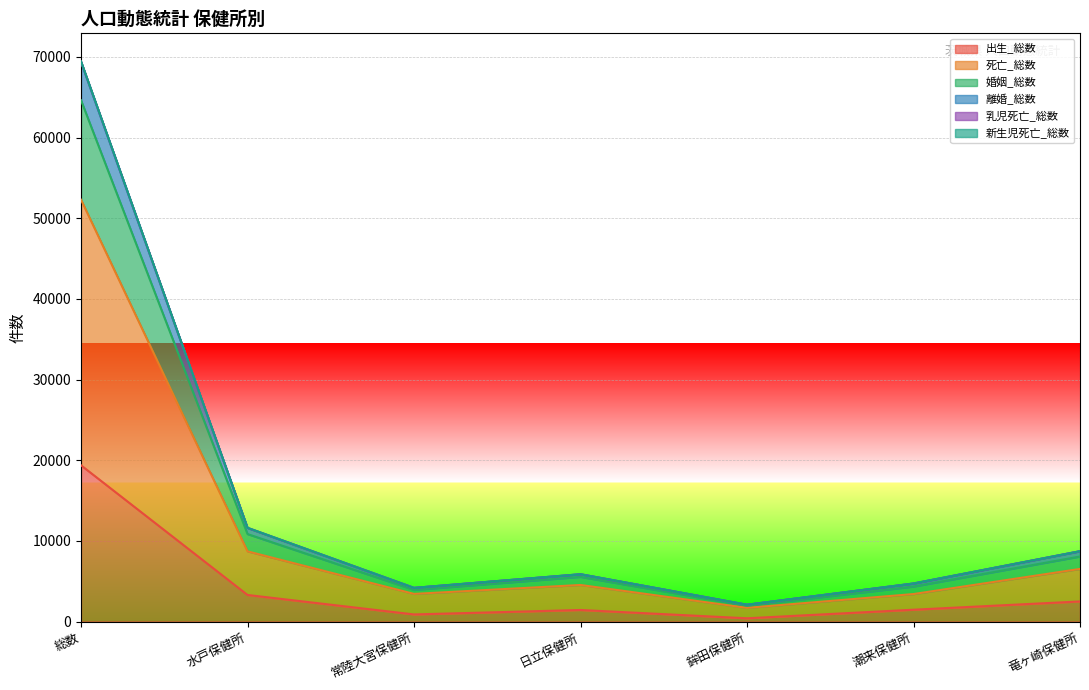

What is the difference between the 婚姻_総数 values at 水戸保健所 and 鉾田保健所?

9538